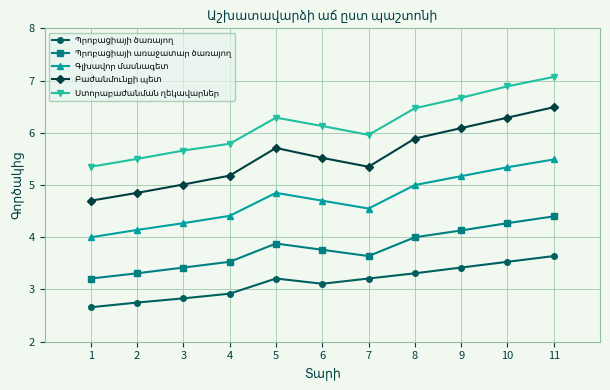

What is the spread (max minus min) of values at 10?

3.4